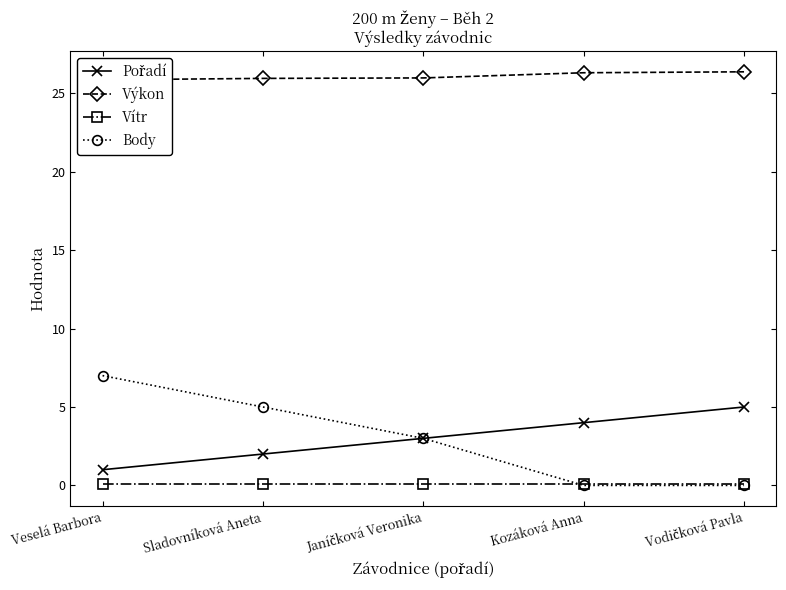

Between Sladovníková Aneta and Vodičková Pavla, which series saw the biggest shift?

Body